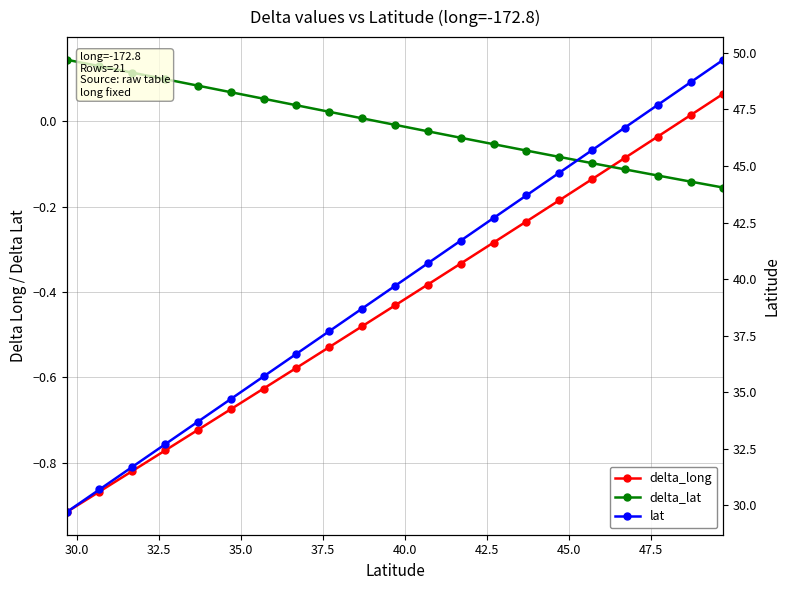

What is the average value of the delta_long series?

-0.4